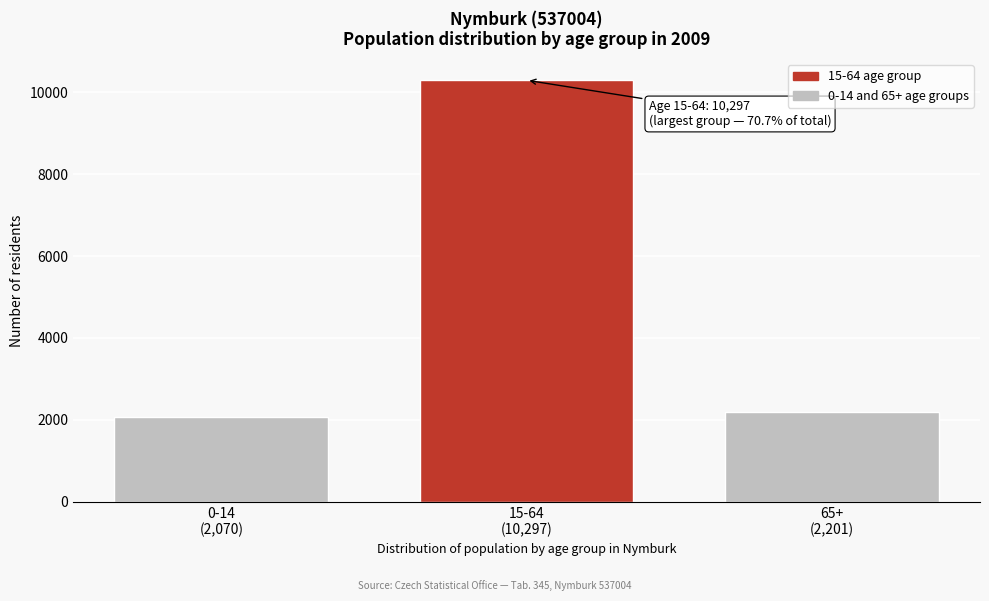

Reading left to right, what are all the values shown in this chart?

2070	10297	2201